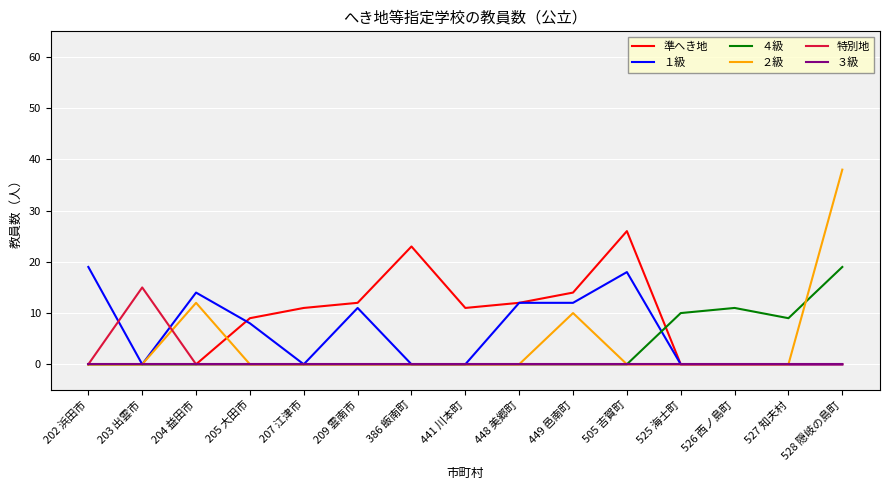

At which category is the sum across all series the highest?

528 隠岐の島町